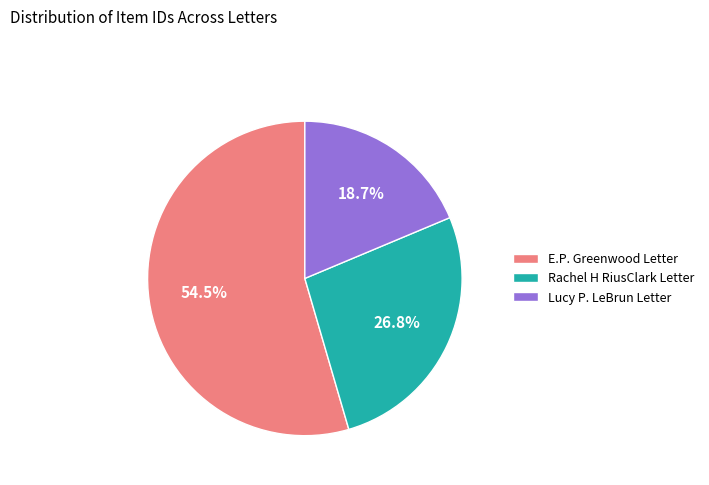

Between Lucy P. LeBrun Letter and E.P. Greenwood Letter, which is larger?

E.P. Greenwood Letter